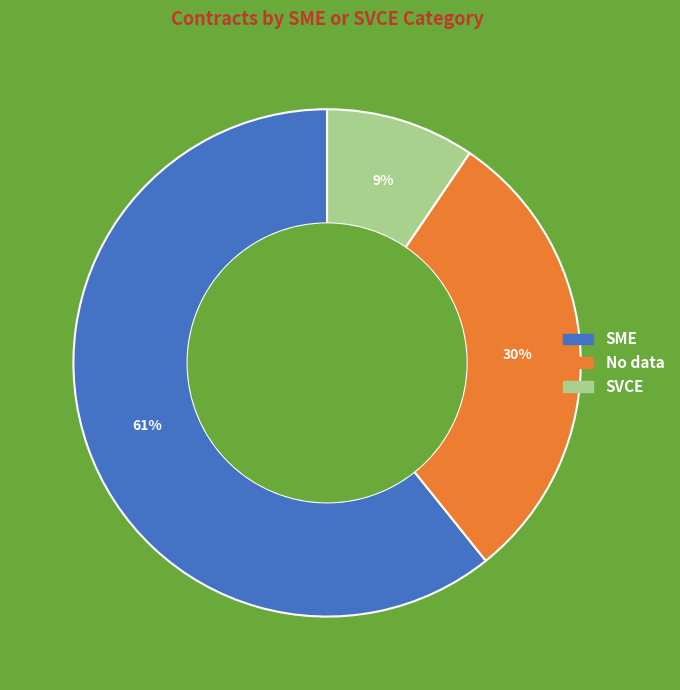

Rank the categories by value from lowest to highest.

SVCE, No data, SME